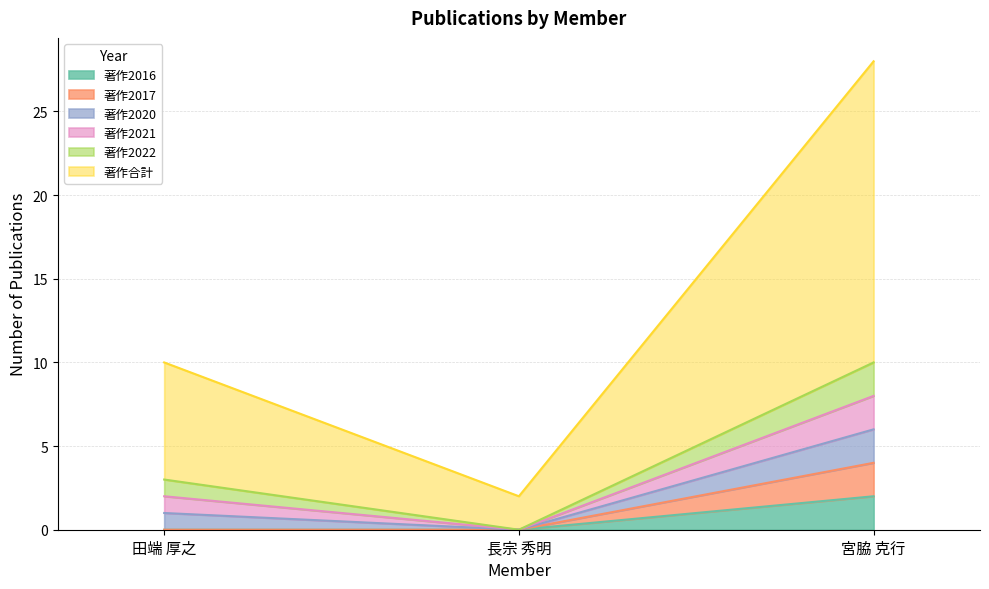

Between 長宗 秀明 and 田端 厚之, which is larger?

長宗 秀明